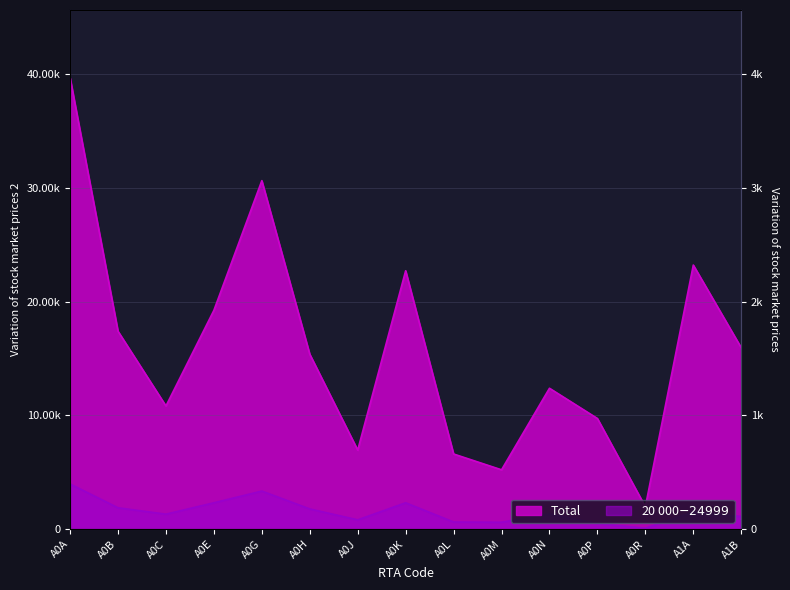

Reading left to right, extract all data points from this chart.

Total: 39690	17400	10830	19240	30640	15380	6950	22720	6610	5220	12390	9730	1970	23220	15950
20 000$-24 999$: 3970	1880	1320	2320	3350	1780	820	2320	630	610	1340	500	80	1520	1110